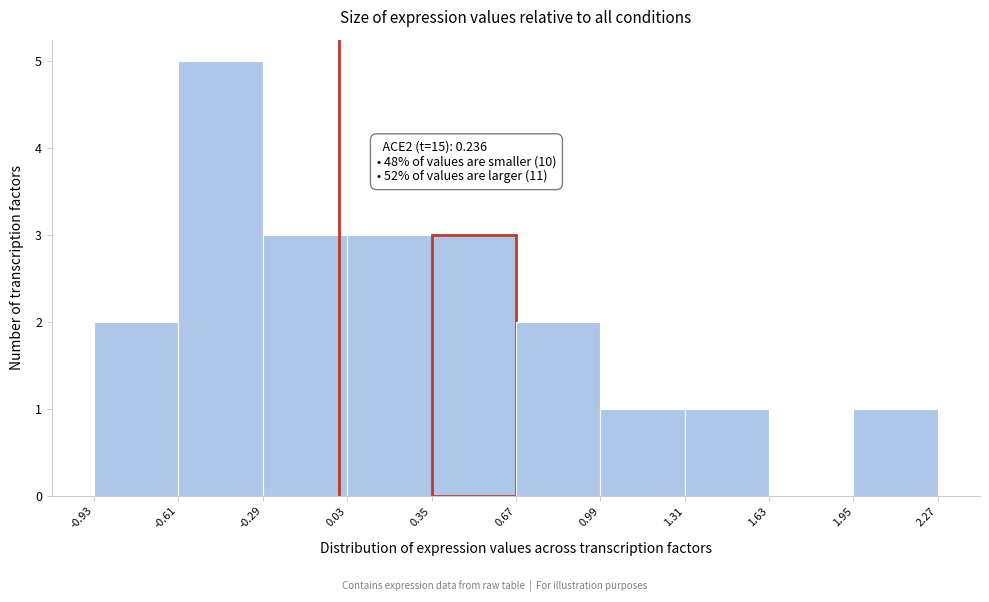

Which range on the x-axis has the tallest bar?

-0.61 to -0.29